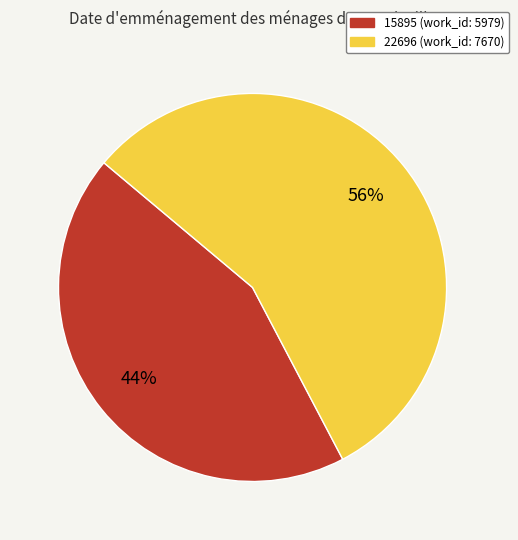

Does 15895 represent more than half of the total?

No